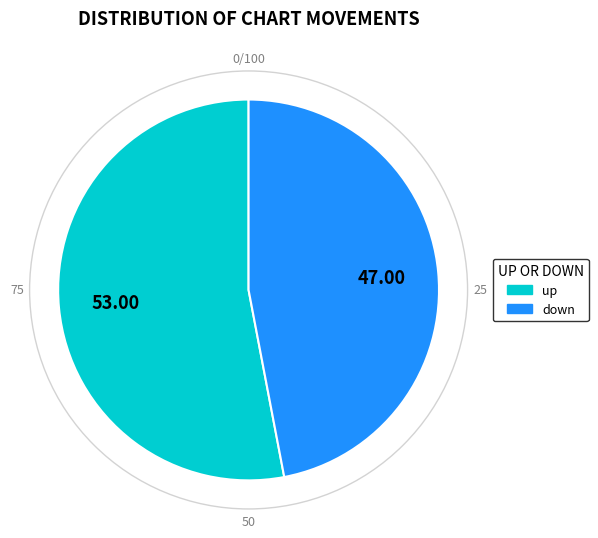

Does any single category account for the majority?

Yes